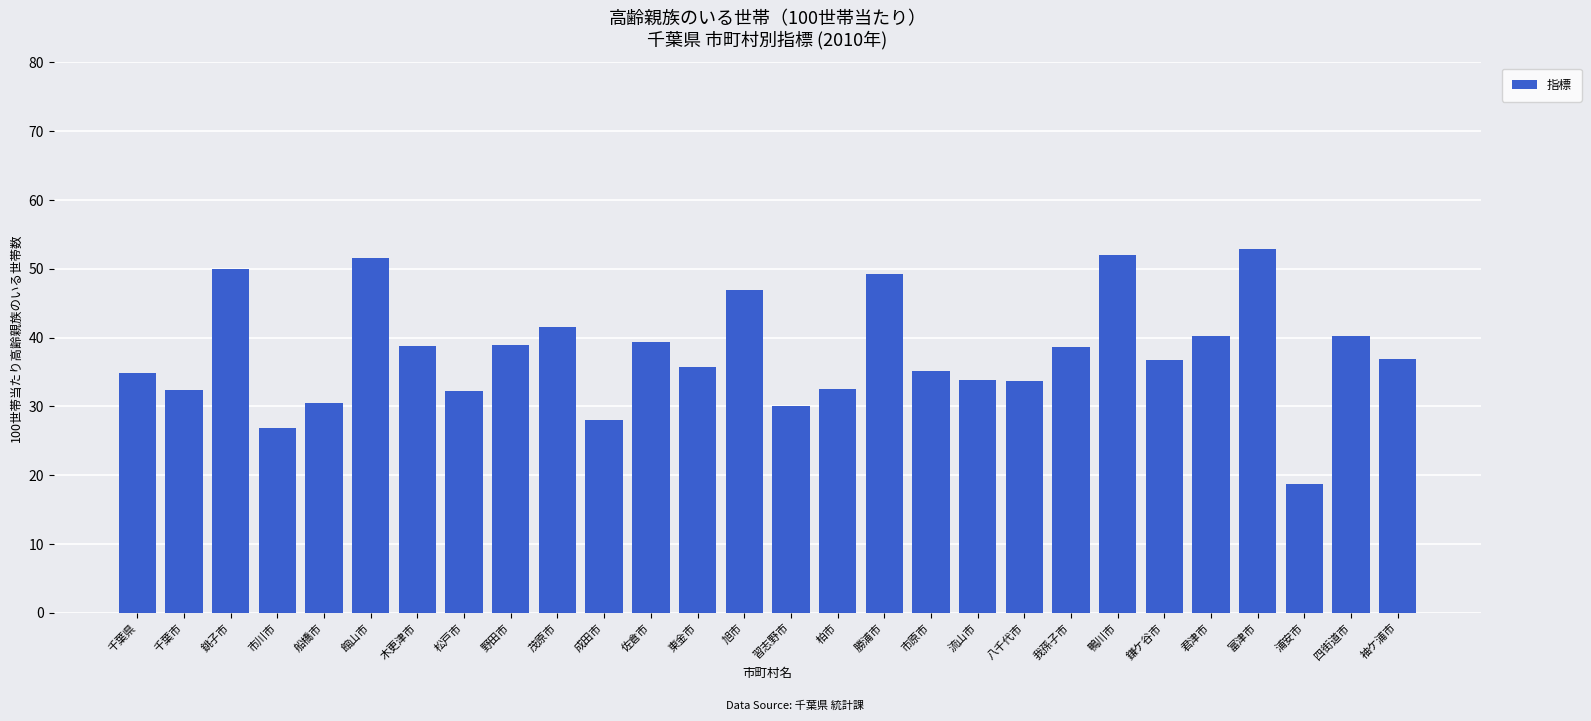

What is the maximum value shown in the chart?

52.9